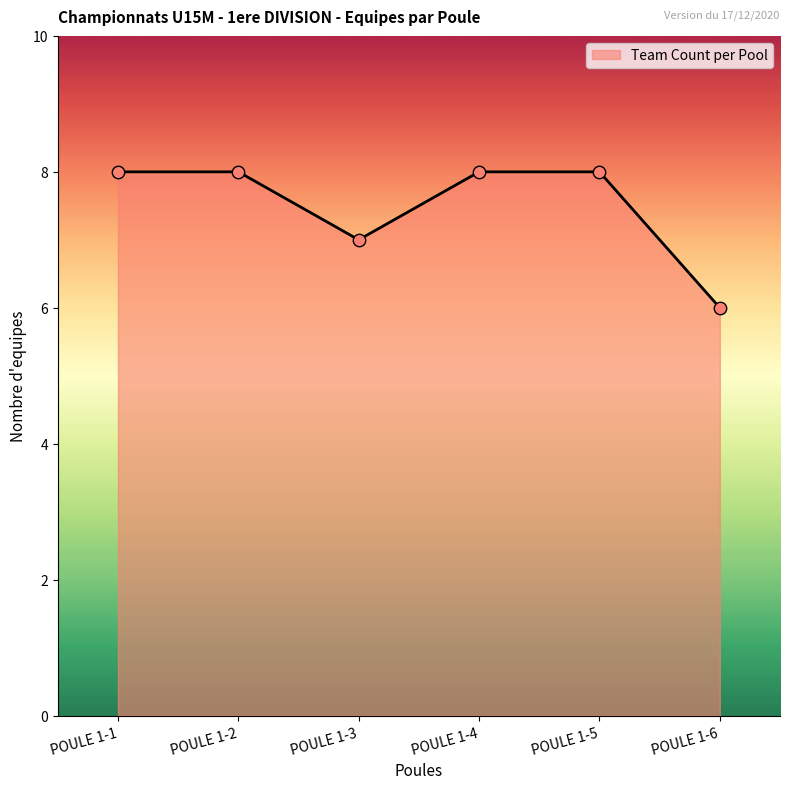

What is the ratio of the value at POULE 1-6 to the value at POULE 1-3?

0.9